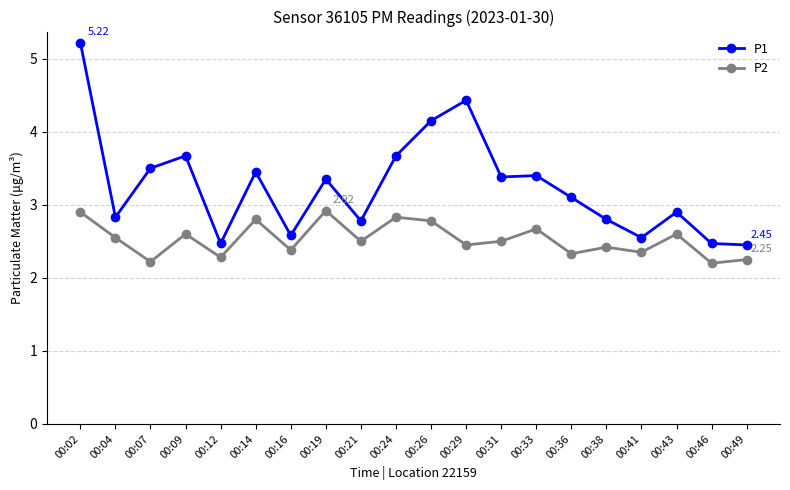

Which series has the largest total across all categories?

P1